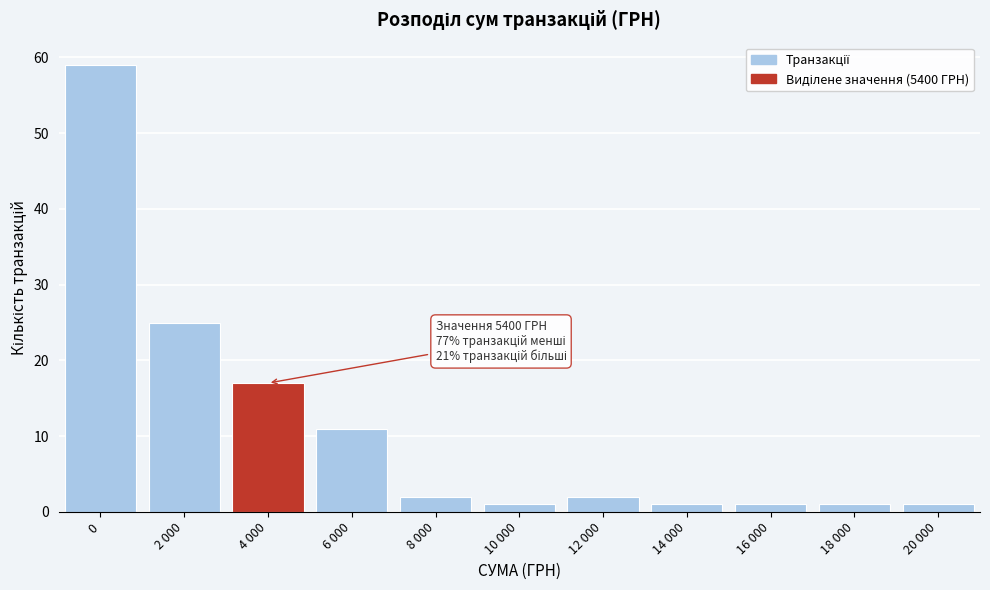

Reading left to right, list all the values displayed in this chart.

0=59	2 000=25	4 000=17	6 000=11	8 000=2	10 000=1	12 000=2	14 000=1	16 000=1	18 000=1	20 000=1